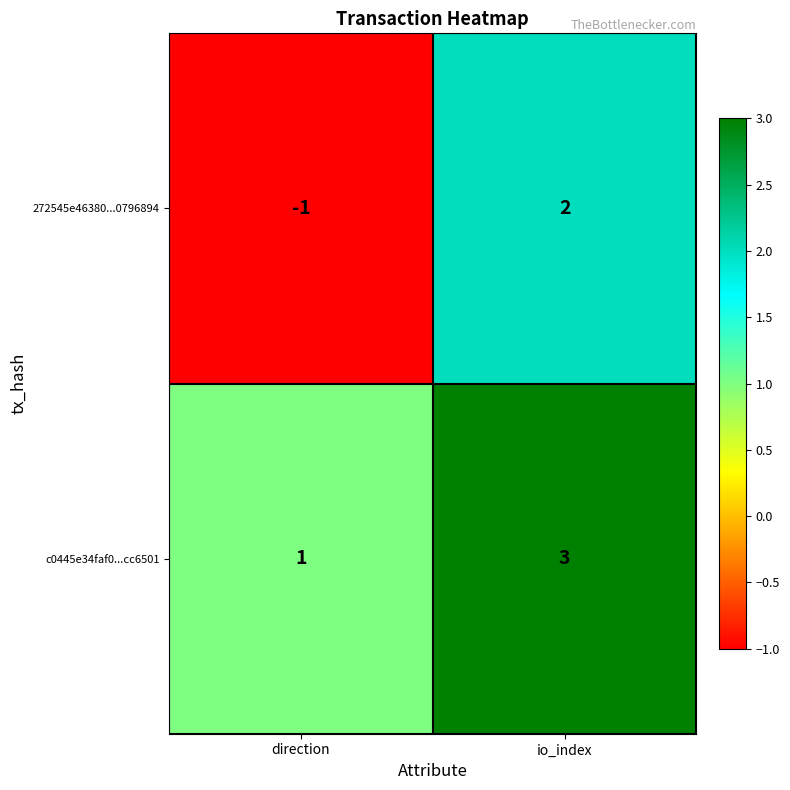

Where is c0445e34faf0...cc6501 nearest to the value 2?

direction